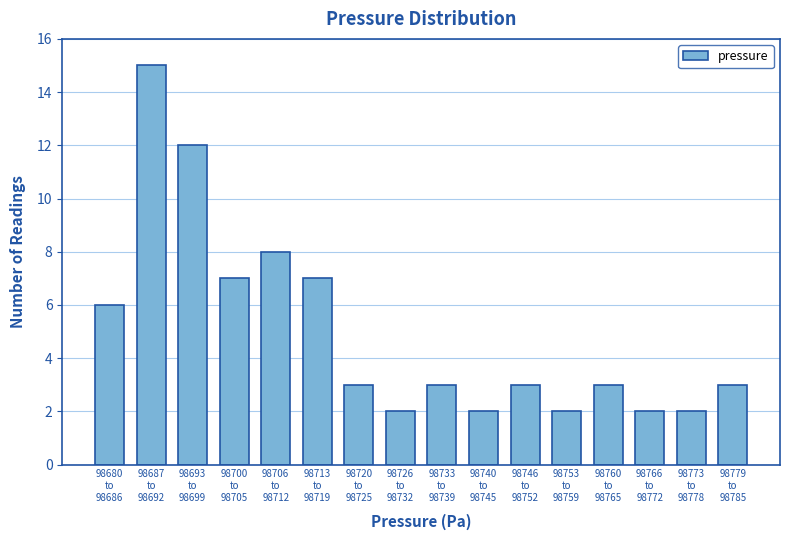

Reading left to right, list all the values displayed in this chart.

6	15	12	7	8	7	3	2	3	2	3	2	3	2	2	3